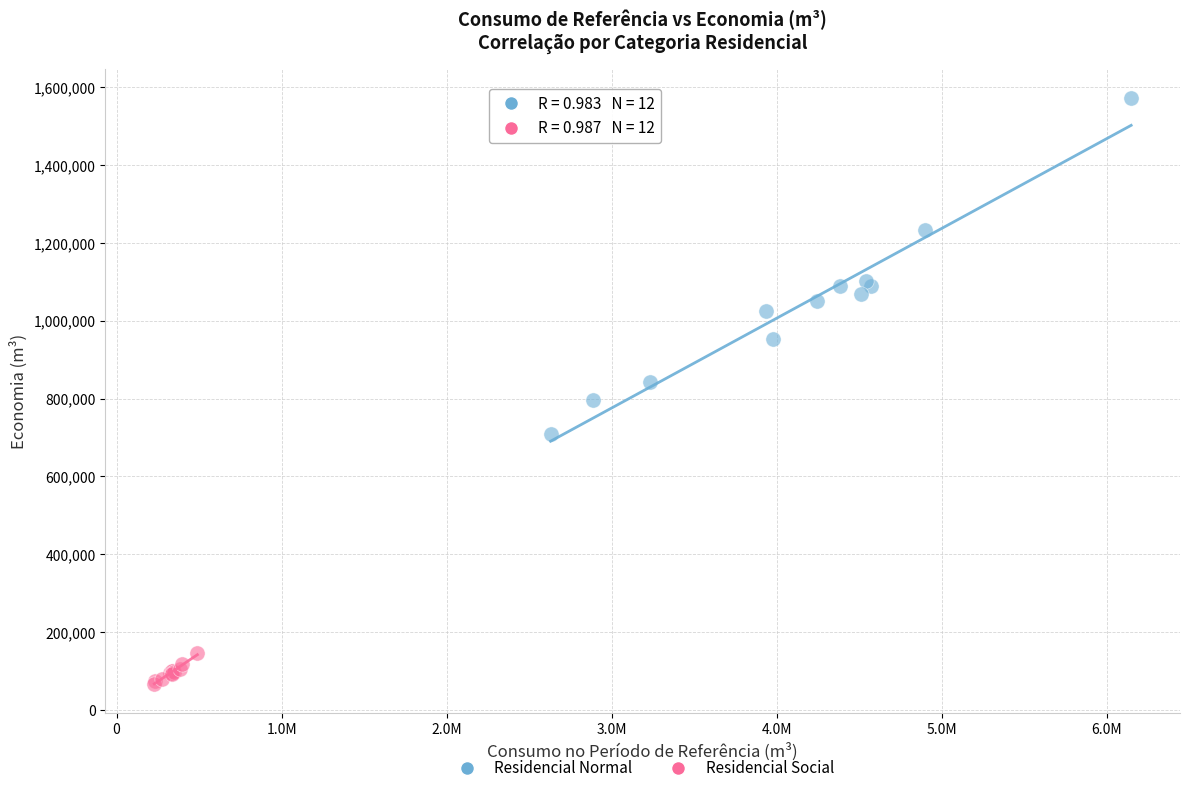

What are all the series names shown in the legend?

Residencial Normal, Residencial Social